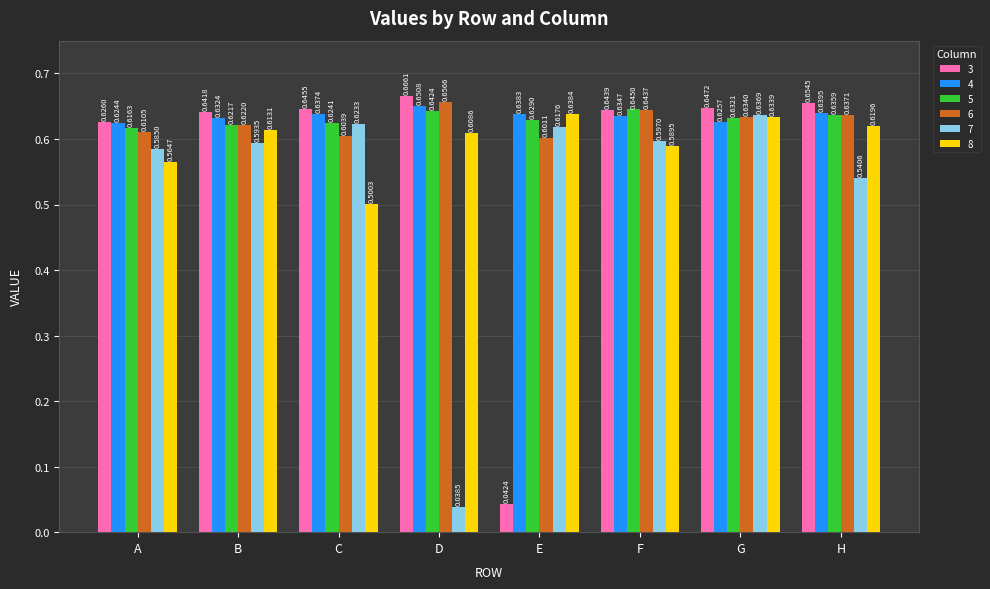

Which series changed the most between D and F?

7